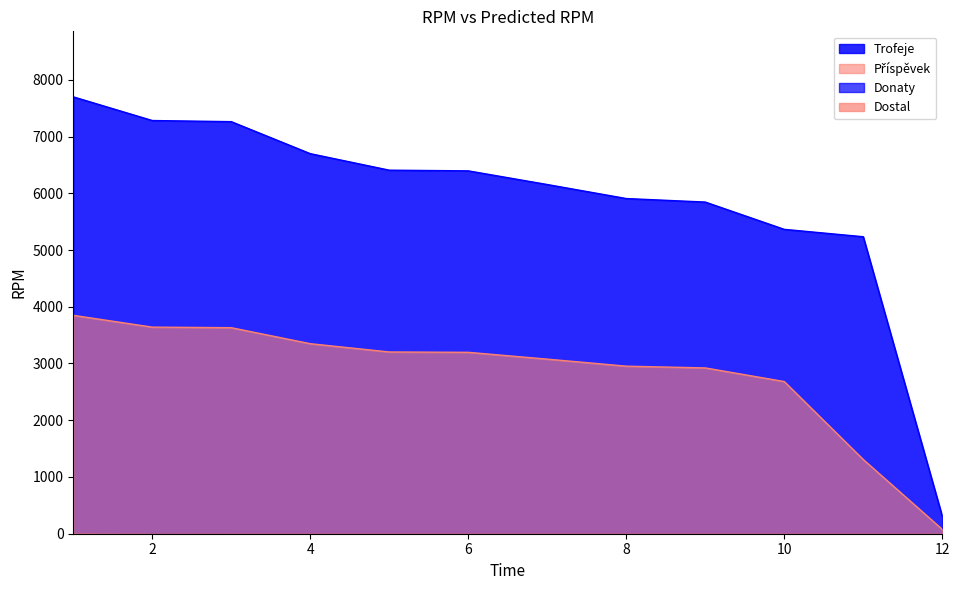

How many data points in Příspěvek are less than 3197?

6